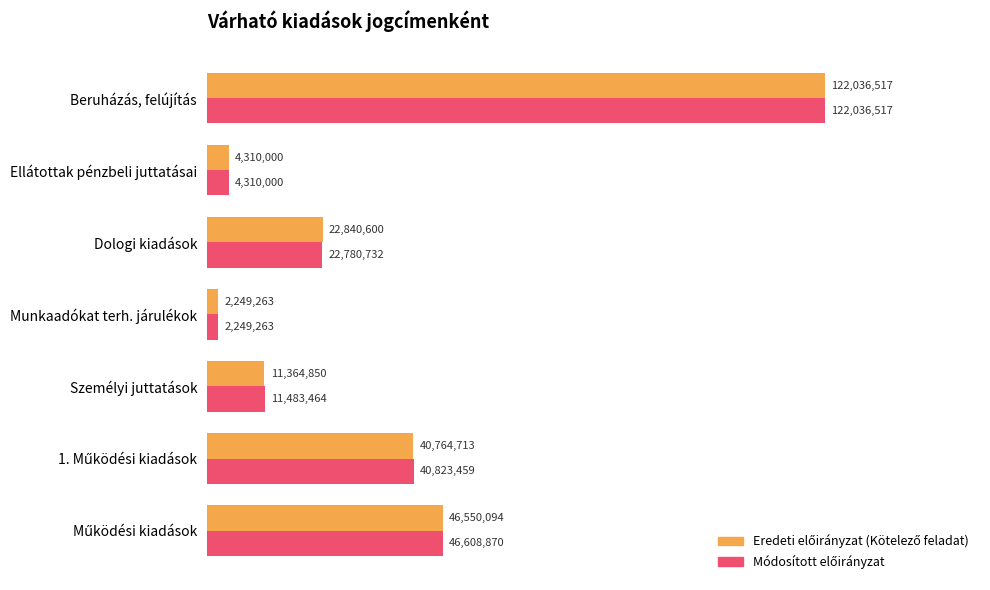

How many distinct data groups are displayed?

2